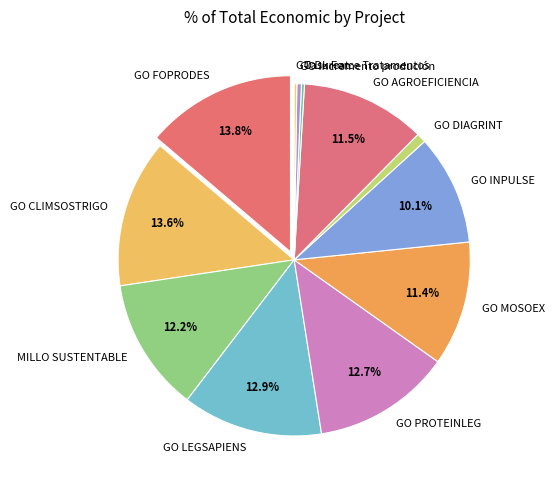

Is GO FOPRODES the majority of the pie?

No